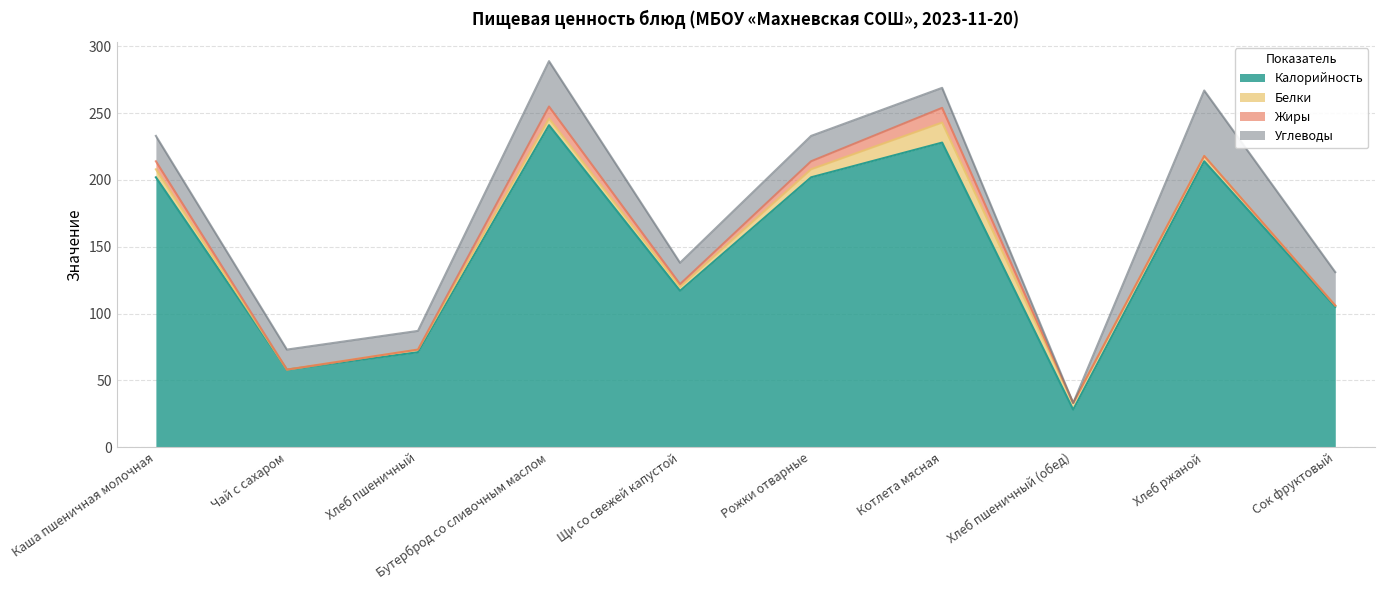

Which series changed the most between Каша пшеничная молочная and Хлеб пшеничный?

Калорийность